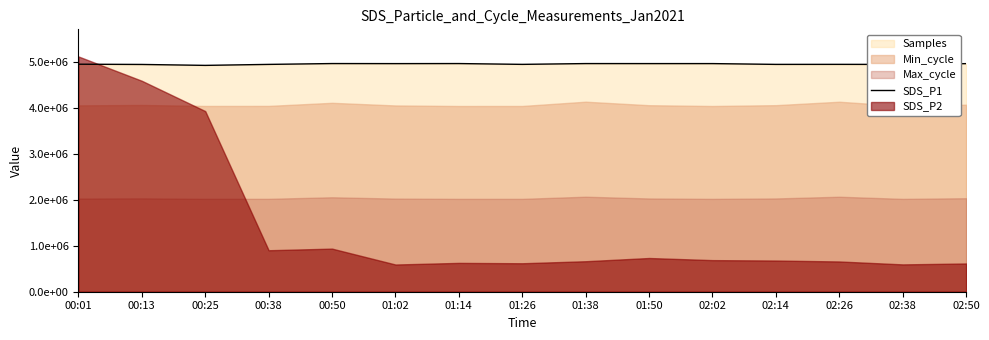

Between 00:13 and 02:50, which is larger?

02:50